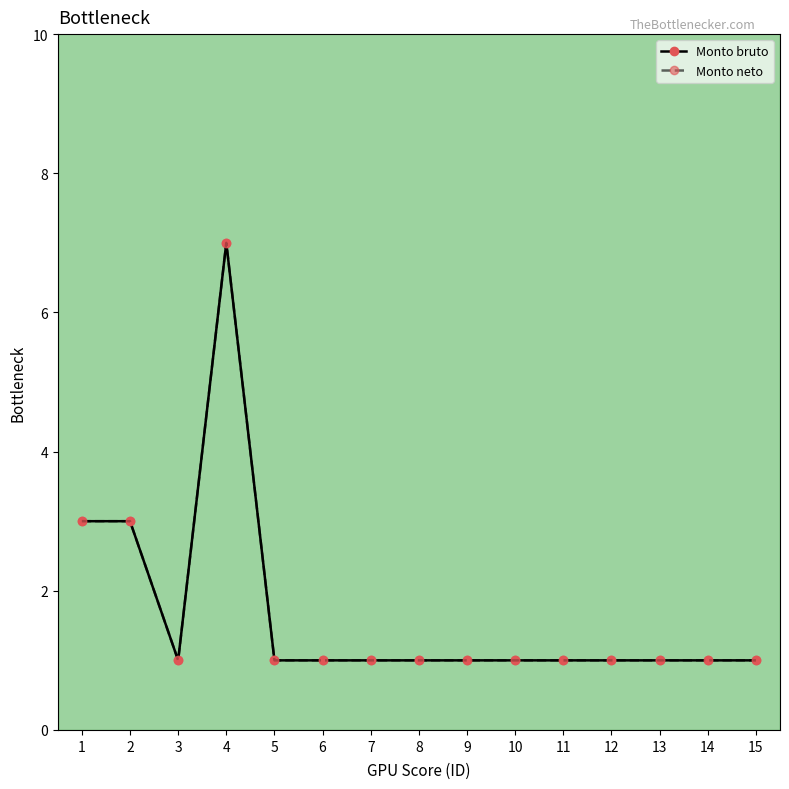

Which category has the highest value across all series?

4